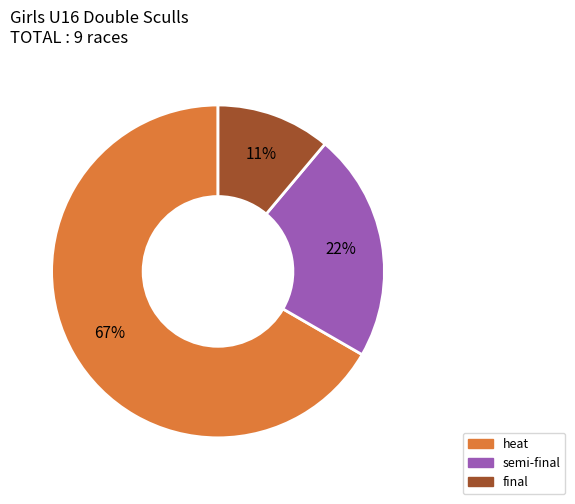

The heat slice represents 59% of the pie. True or false?

False